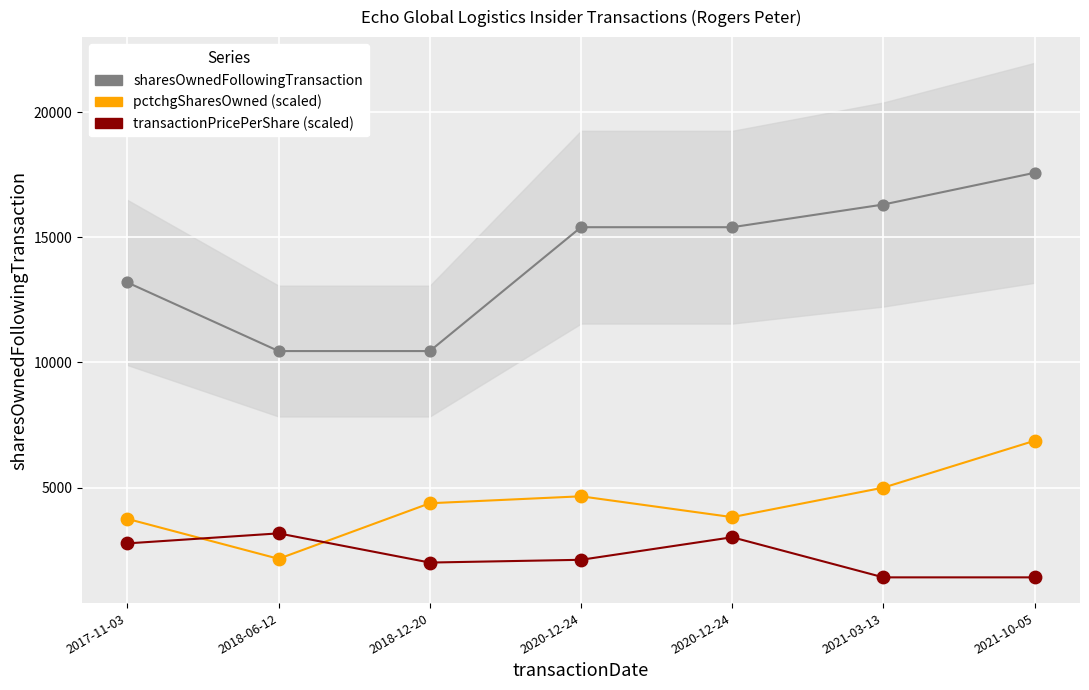

At which category is the sum across all series the highest?

2021-10-05